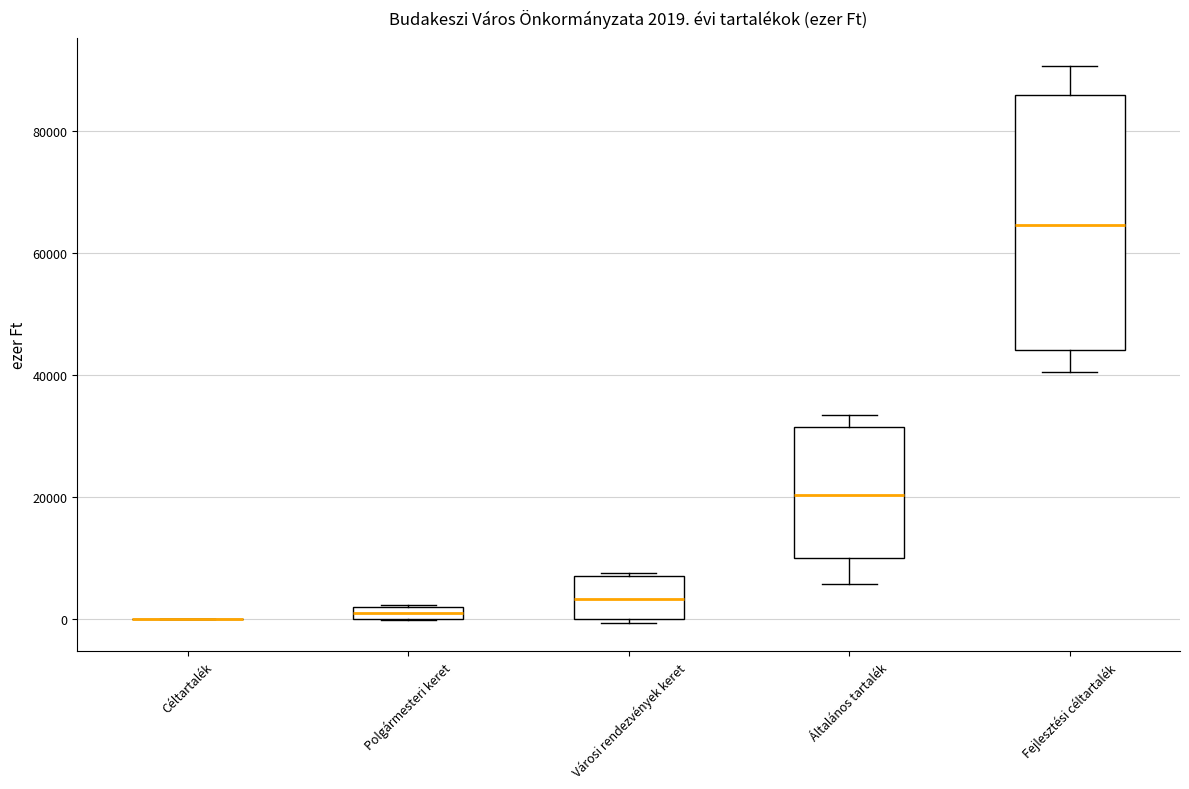

Comparing the boxes themselves (not the whiskers), which one is the tallest?

Fejlesztési céltartalék